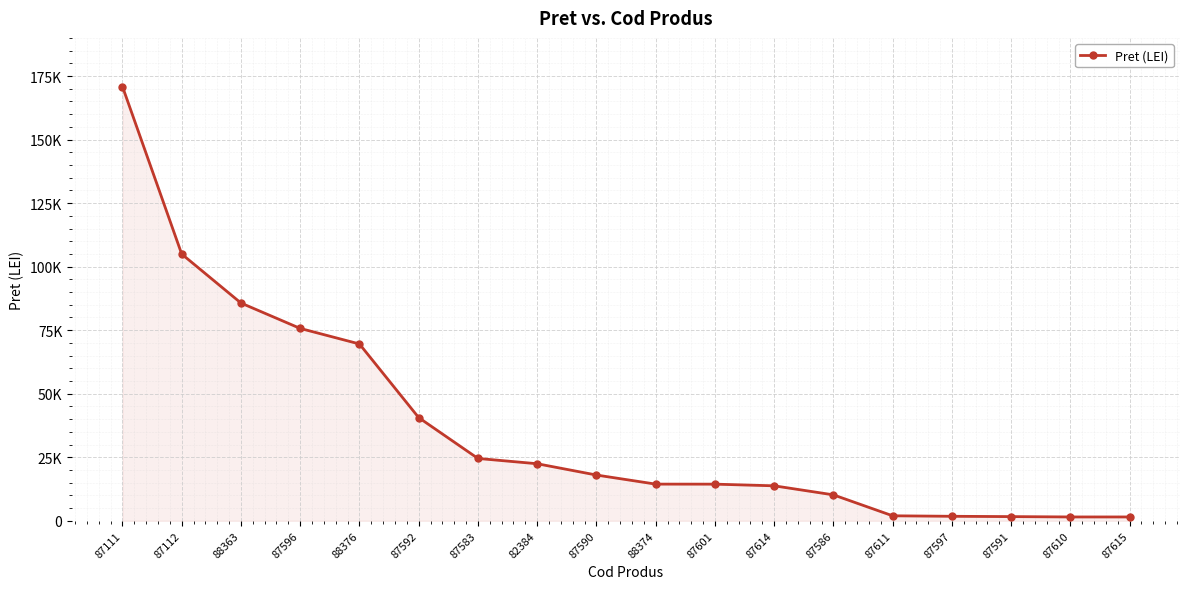

The value at 87601 is 4839. True or false?

False